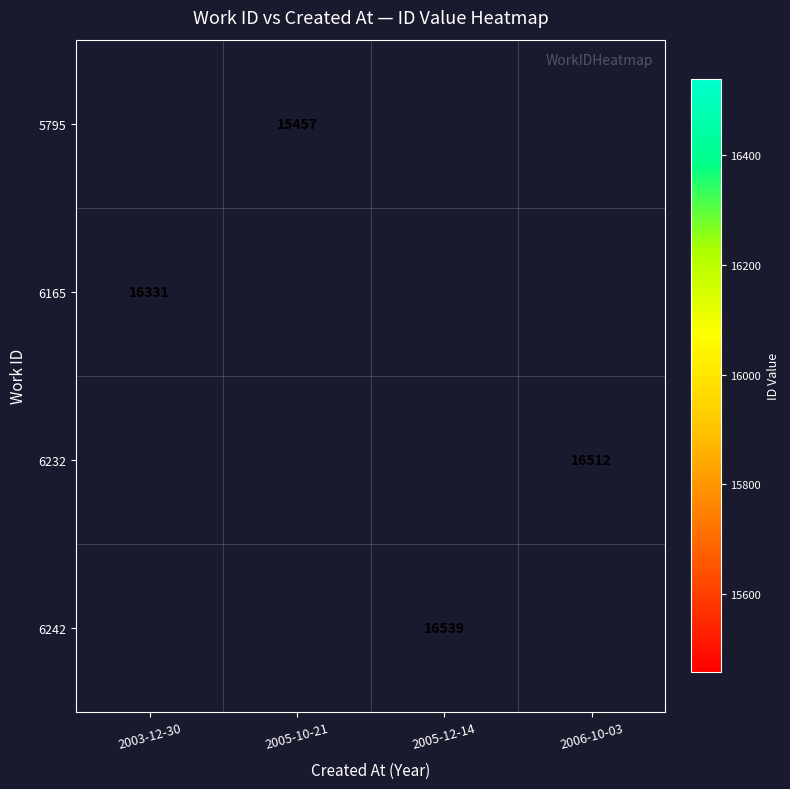

Is the value of 6165 at 2003-12-30 greater than the value of 5795 at 2005-10-21?

Yes